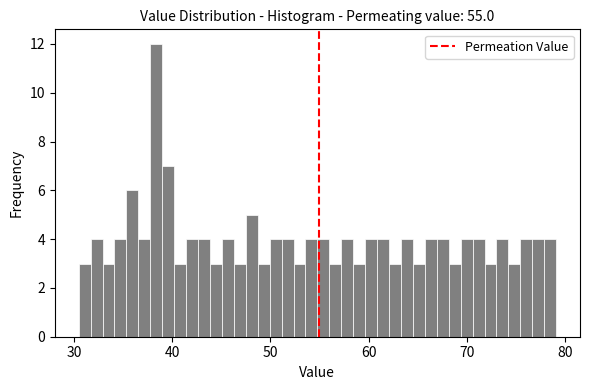

Around what value on the x-axis is the tallest bar? Give the approximate position of its centre, as read against the axis.

38